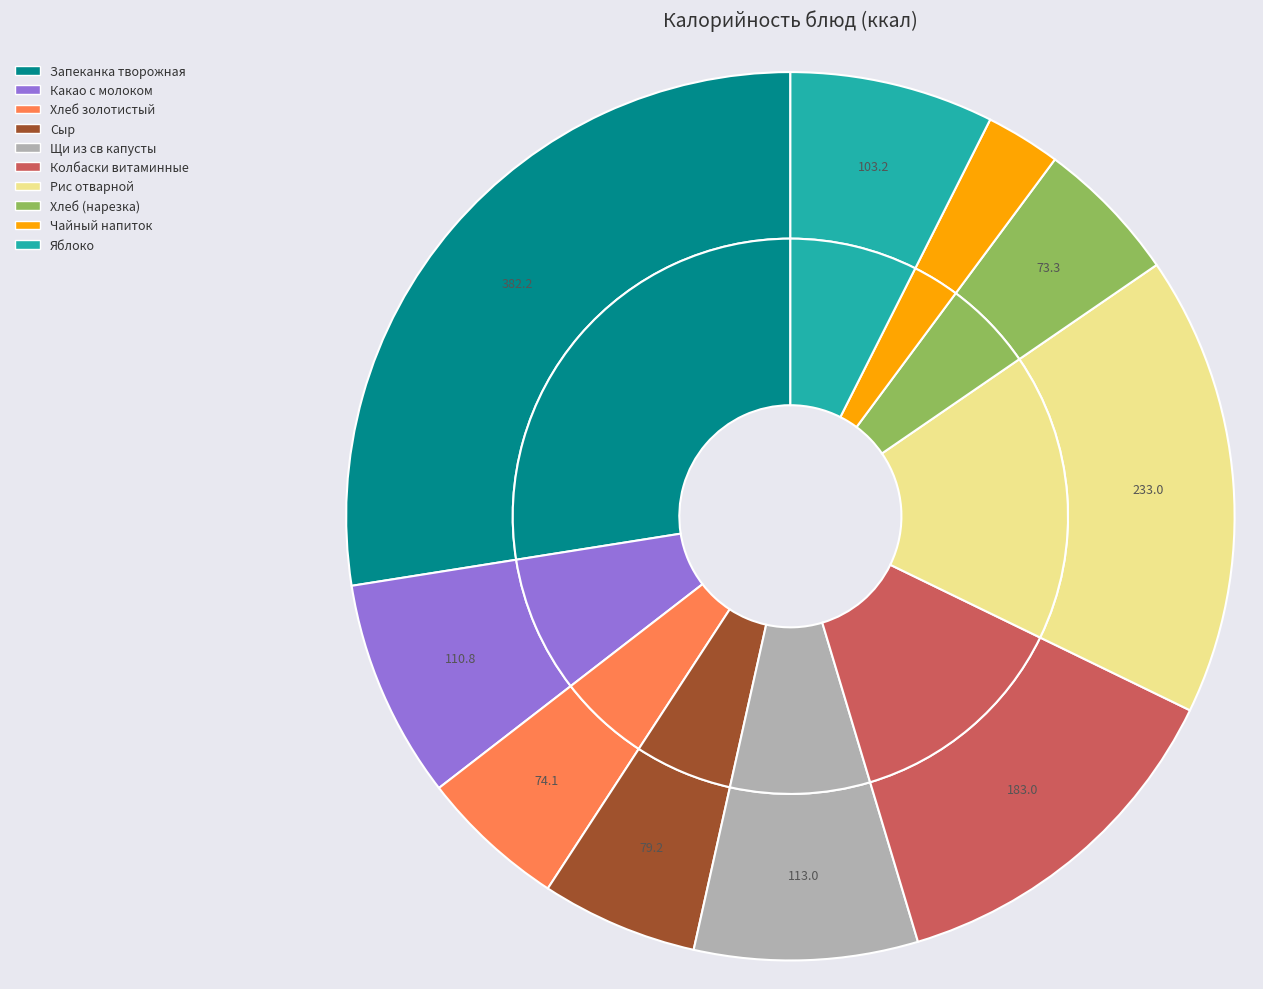

The Щи из св капусты slice represents 1% of the pie. True or false?

False